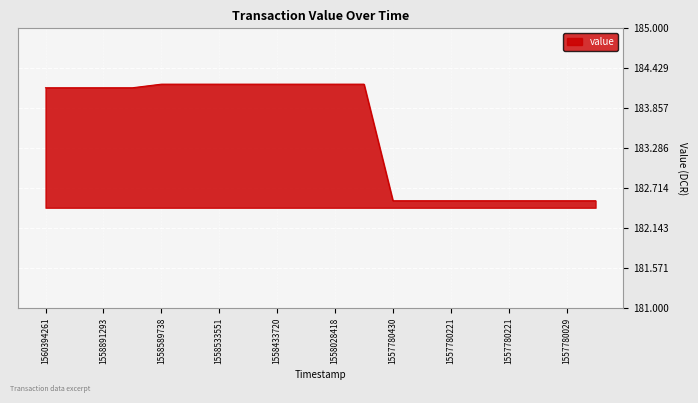

What is the minimum value shown in the chart?

182.5